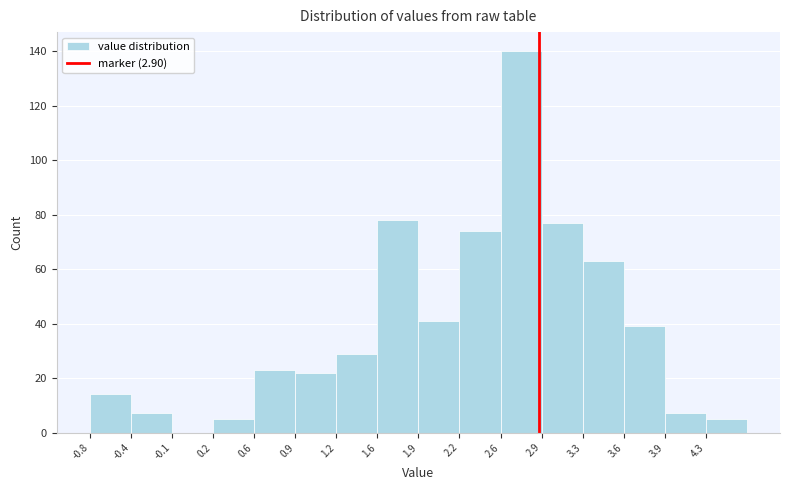

What is the height of the bar covering 2.60 to 2.90 on the x-axis? Neither the bar edges nor the heights are printed on the chart, so give them approximately, as read against the axes.

140